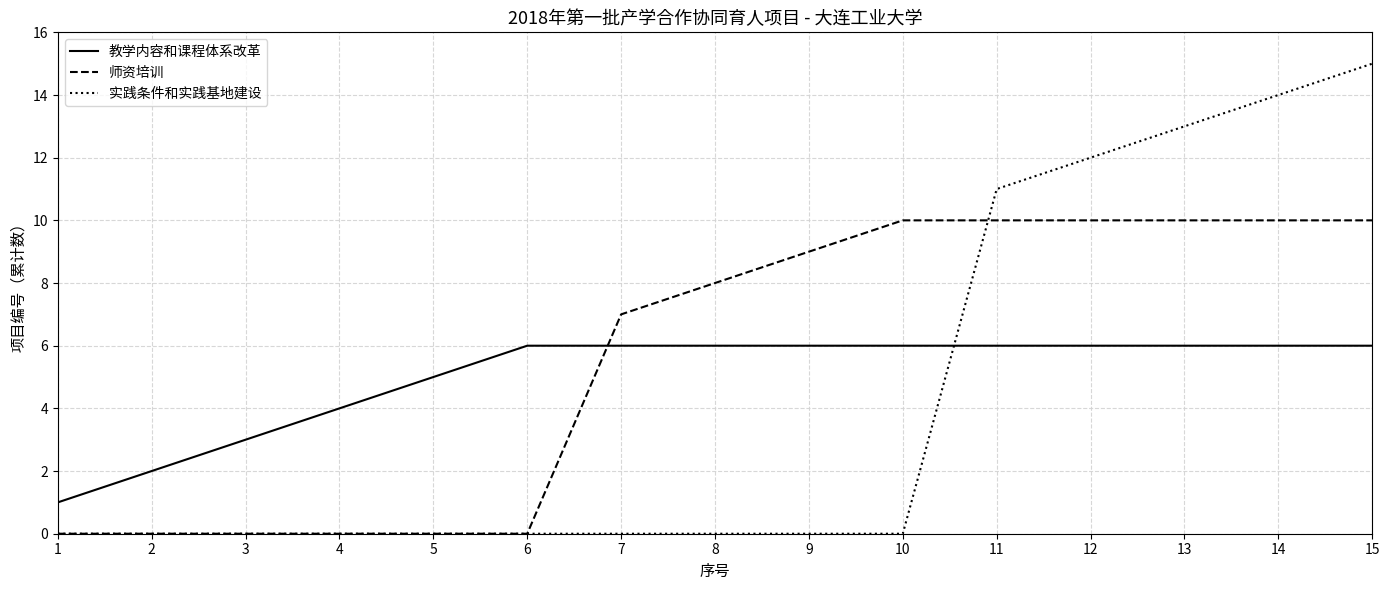

At which category is the sum across all series the highest?

15